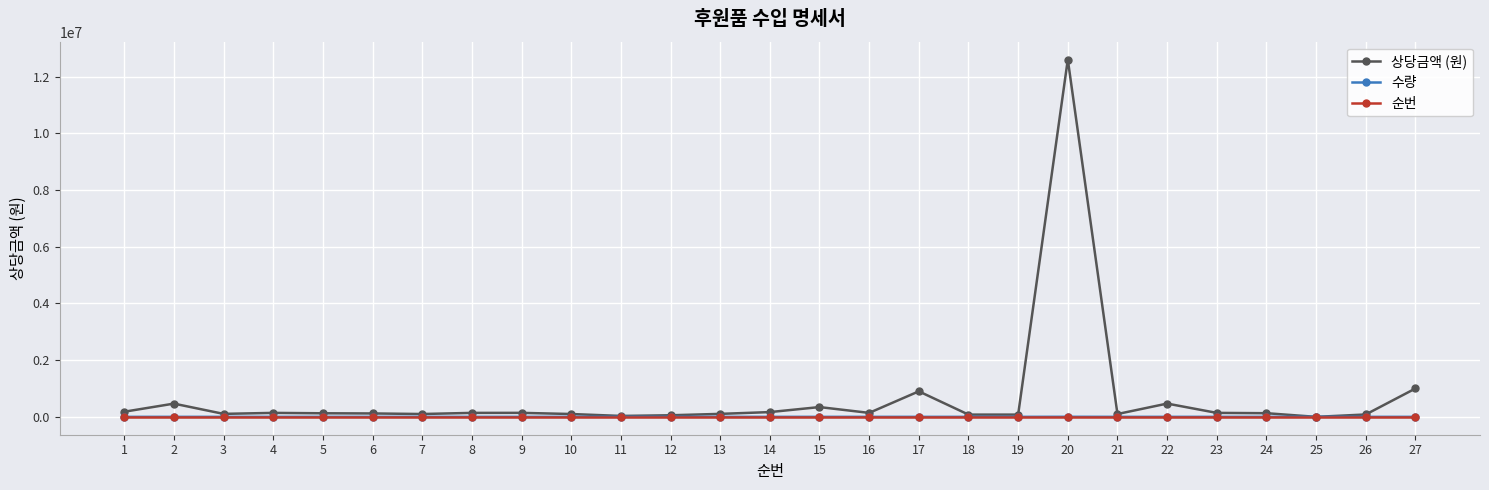

True or false: 수량 has more than 0 interior local peaks.

True